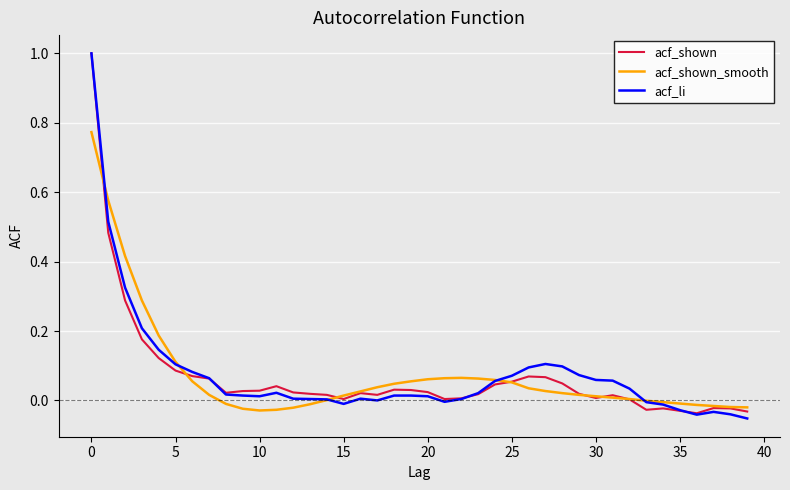

What is the maximum value shown in the chart?

1.0